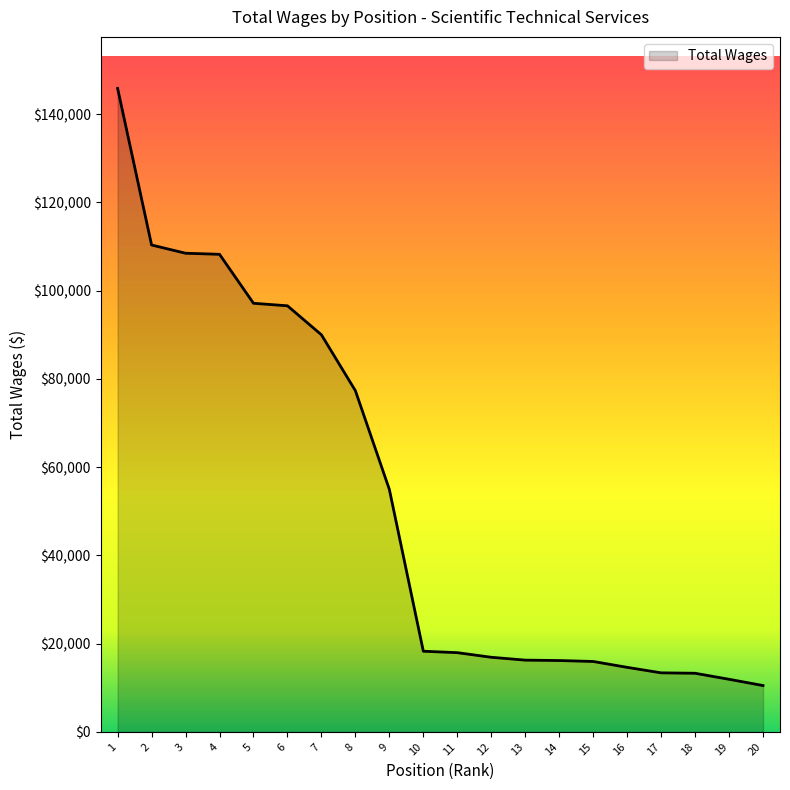

Between 6 and 7, which is larger?

6